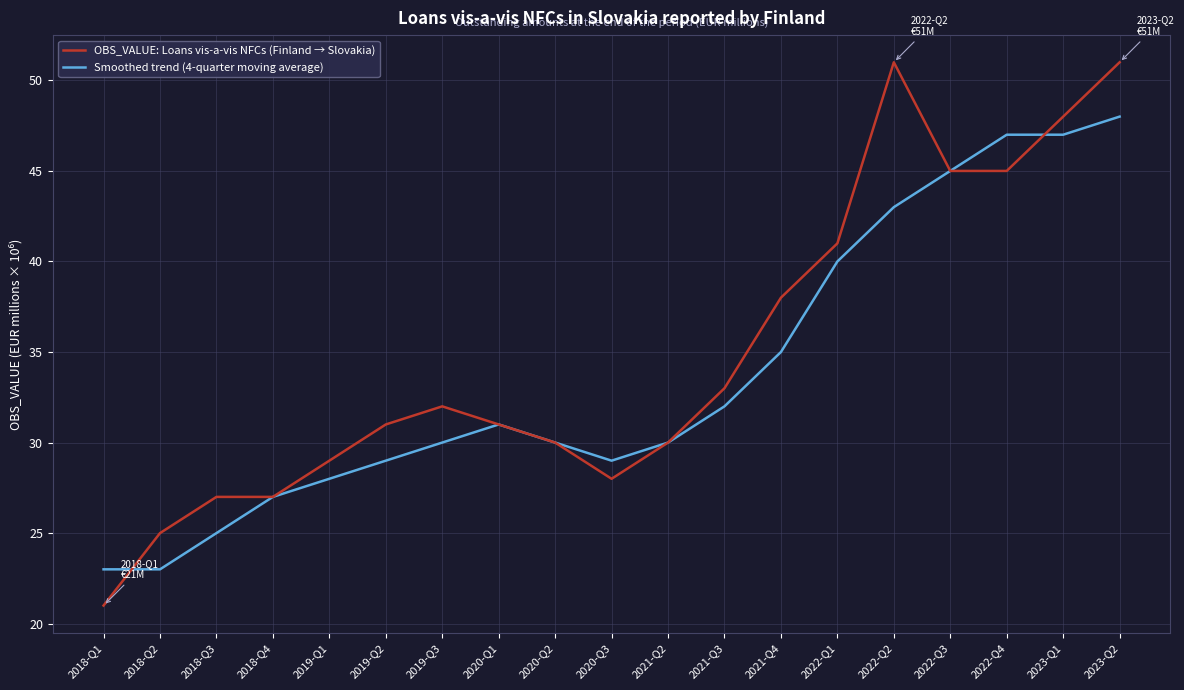

What is the difference between the maximum and second lowest values in the Smoothed trend (4-quarter moving average) series?

25